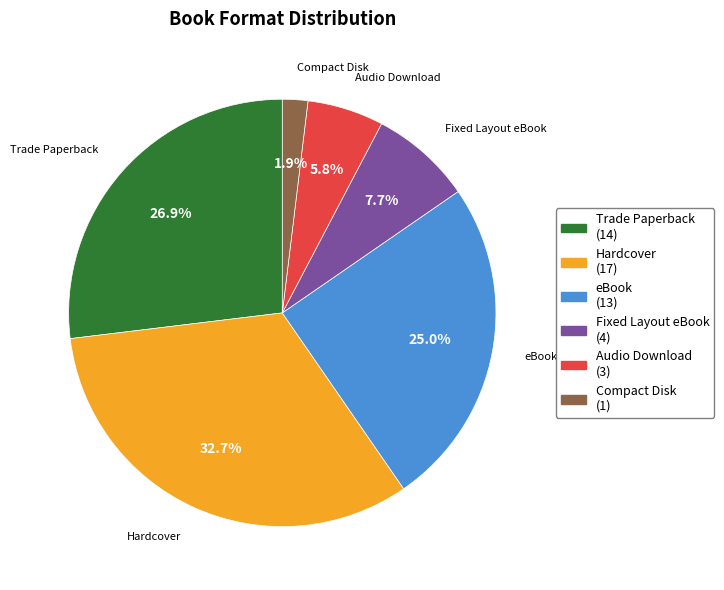

Rank the categories by value from lowest to highest.

Compact Disk, Audio Download, Fixed Layout eBook, eBook, Trade Paperback, Hardcover